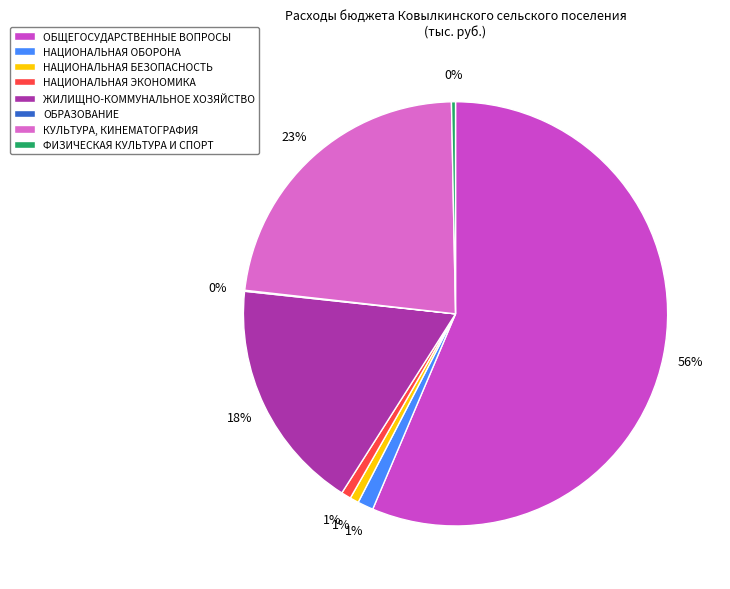

Do ФИЗИЧЕСКАЯ КУЛЬТУРА И СПОРТ and НАЦИОНАЛЬНАЯ ОБОРОНА together represent more than half of the pie?

No